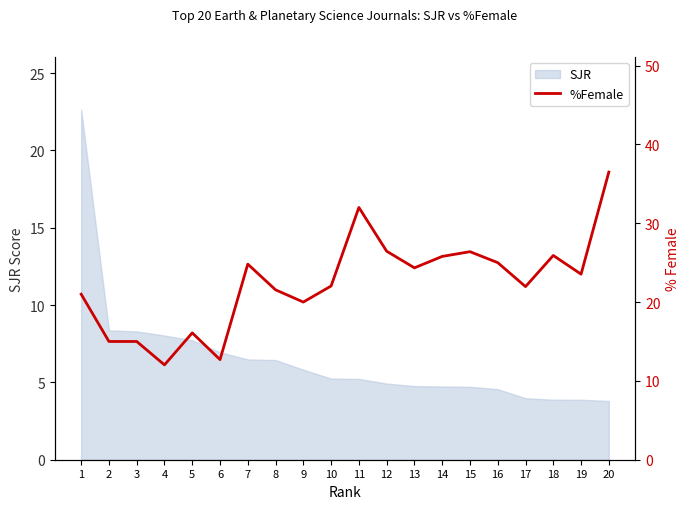

Where is the first local maximum?

5